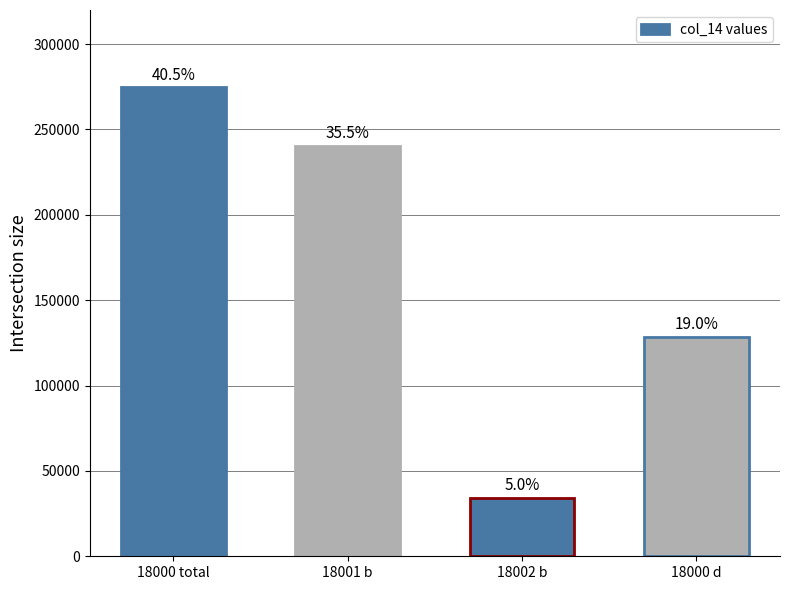

What is the difference between the maximum and minimum values?

240564